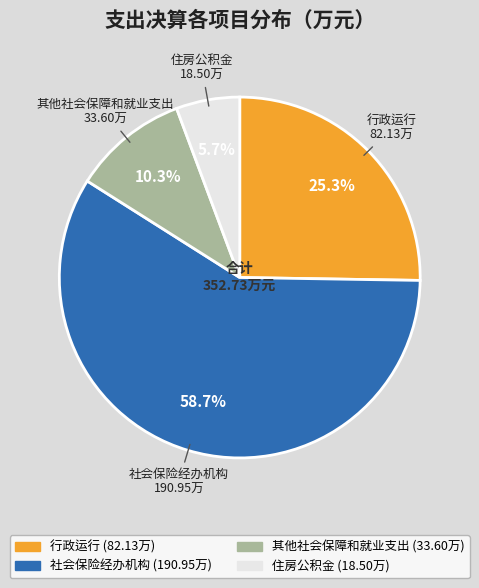

Which slice is the smallest?

住房公积金